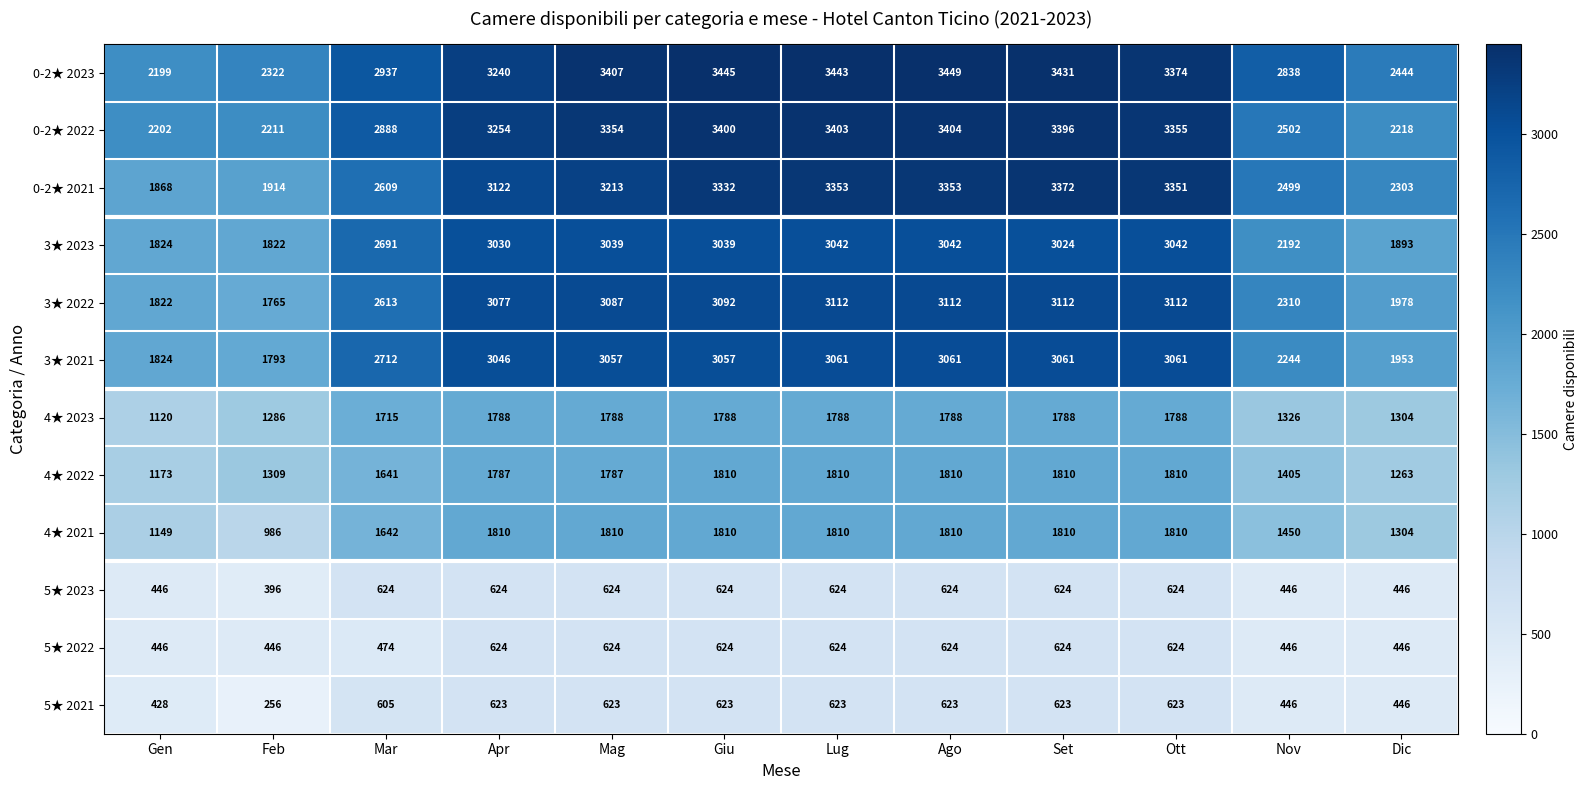

How many data points does each series have?

12